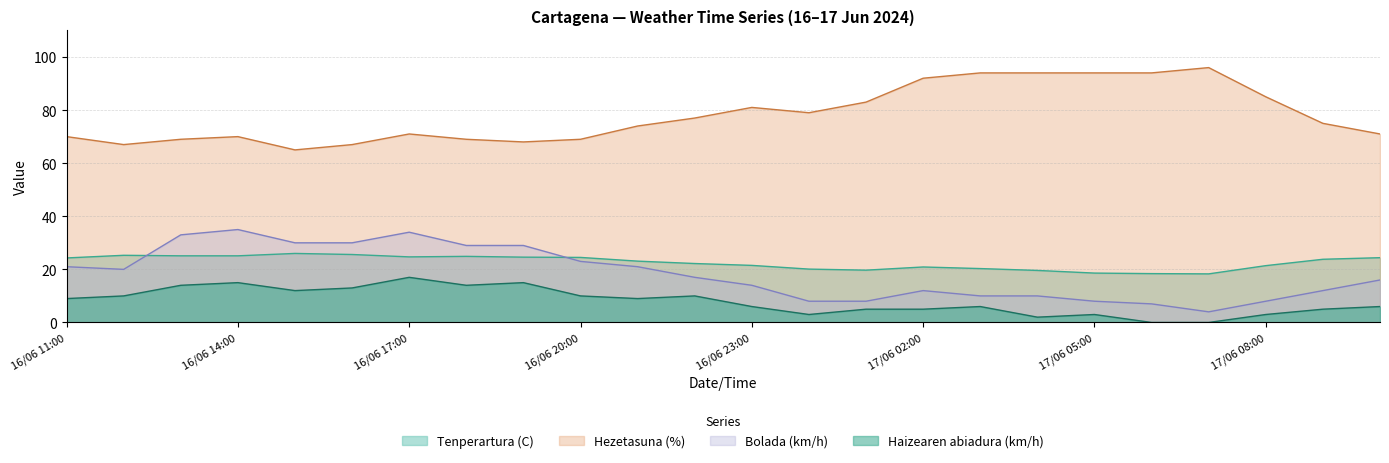

What position from the left is 17/06 04:00?

18